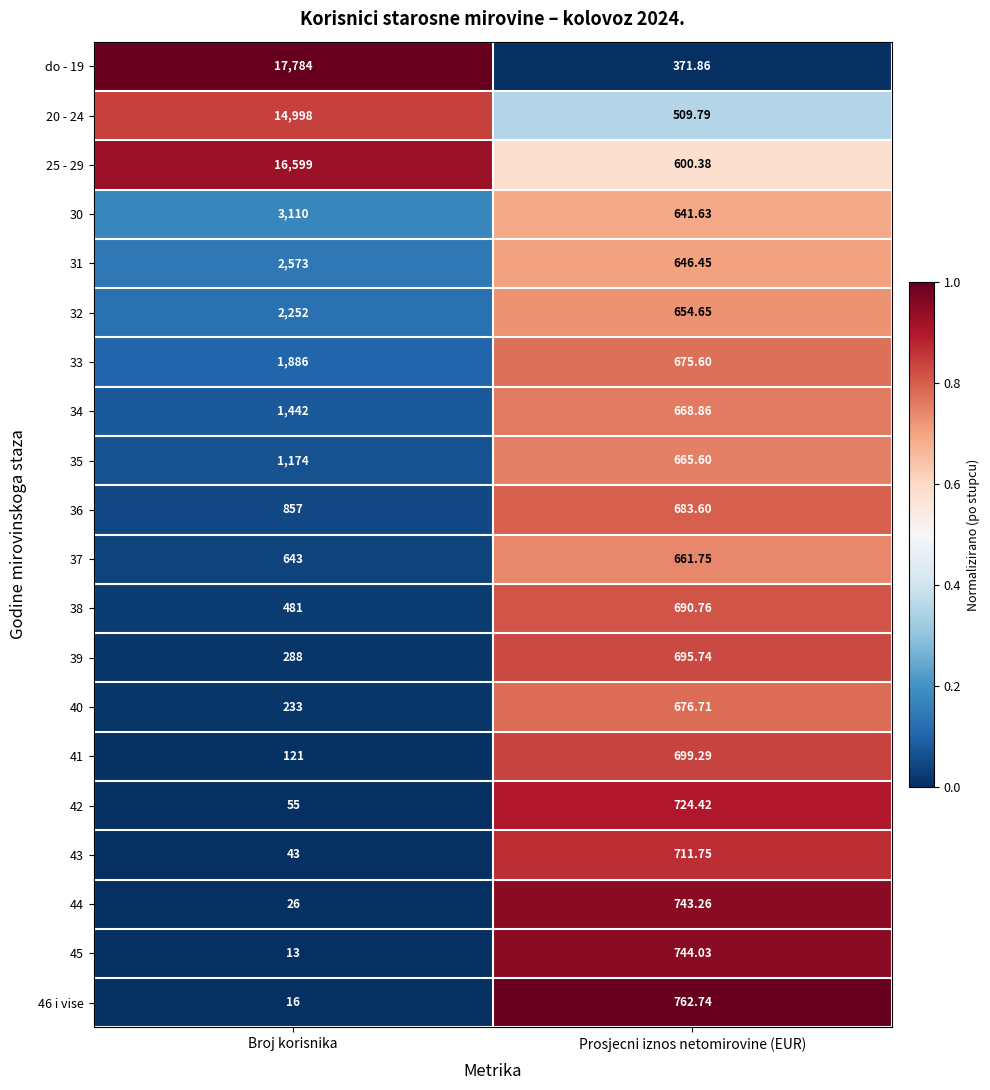

At which label does 20 - 24 reach its peak?

Broj korisnika